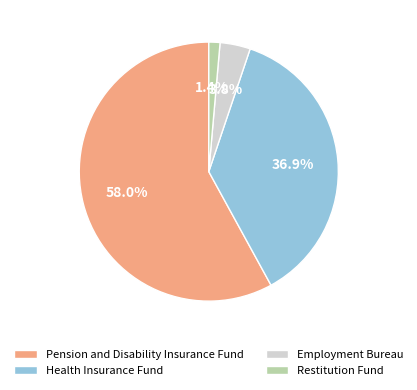

Rank the categories by value from lowest to highest.

Restitution Fund, Employment Bureau, Health Insurance Fund, Pension and Disability Insurance Fund